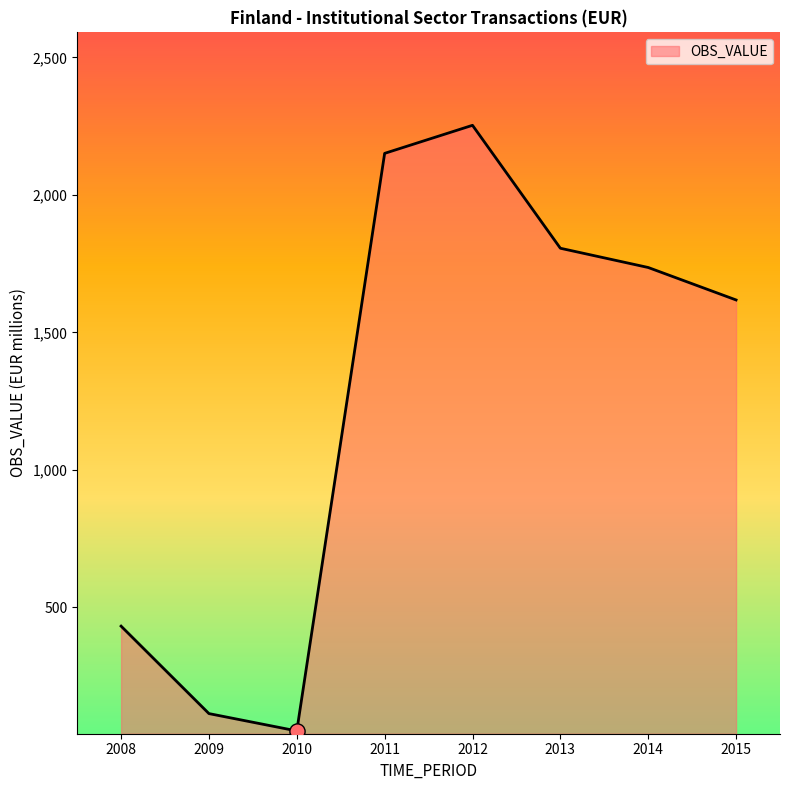

Approximately how many times larger is the value at 2009 compared to 2012?

0.1